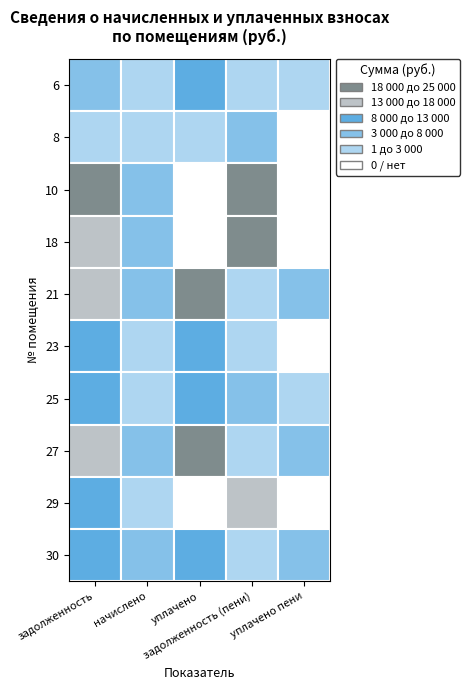

How many values in the 6 series exceed 2605?

3